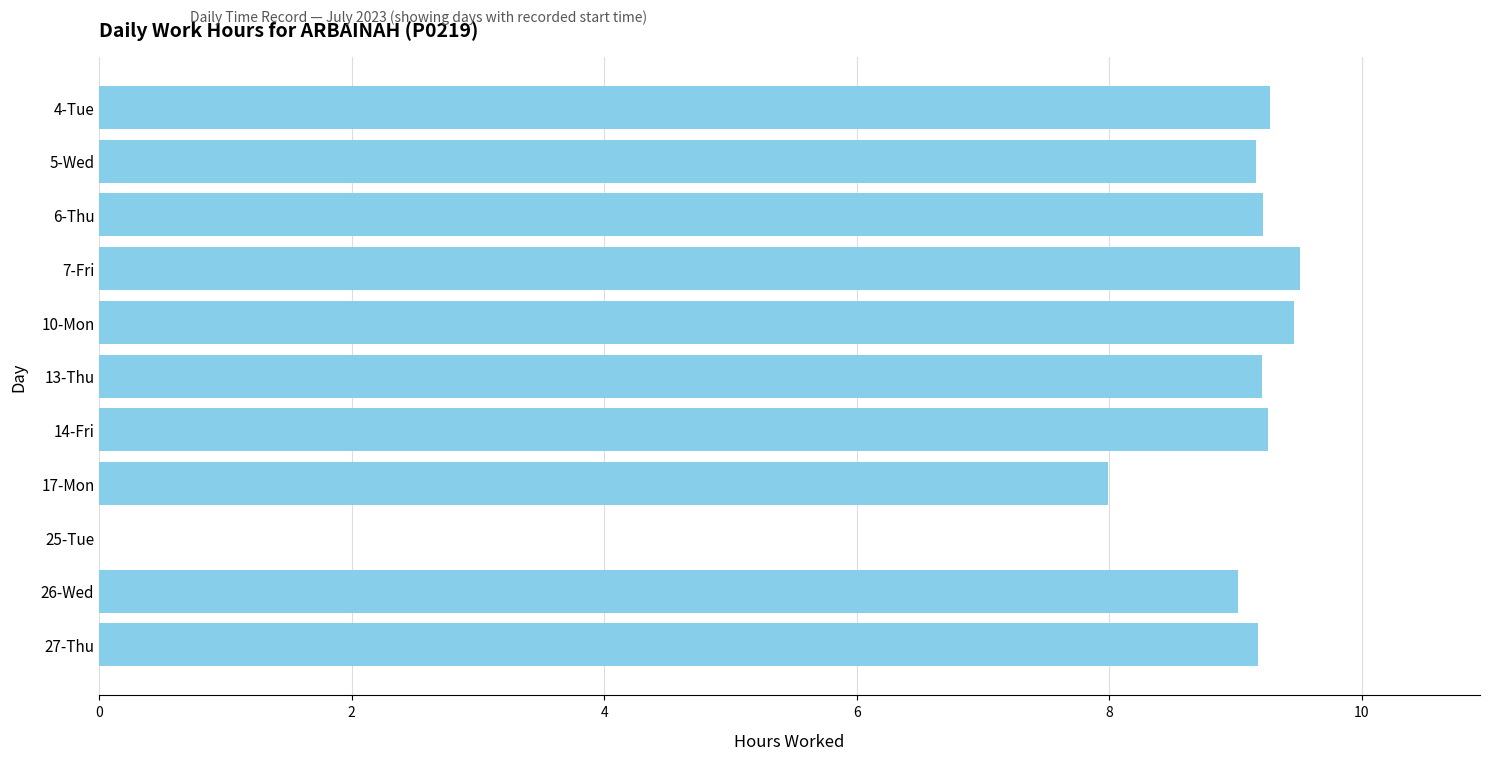

What is the sum of the values at 26-Wed and 10-Mon?

18.5